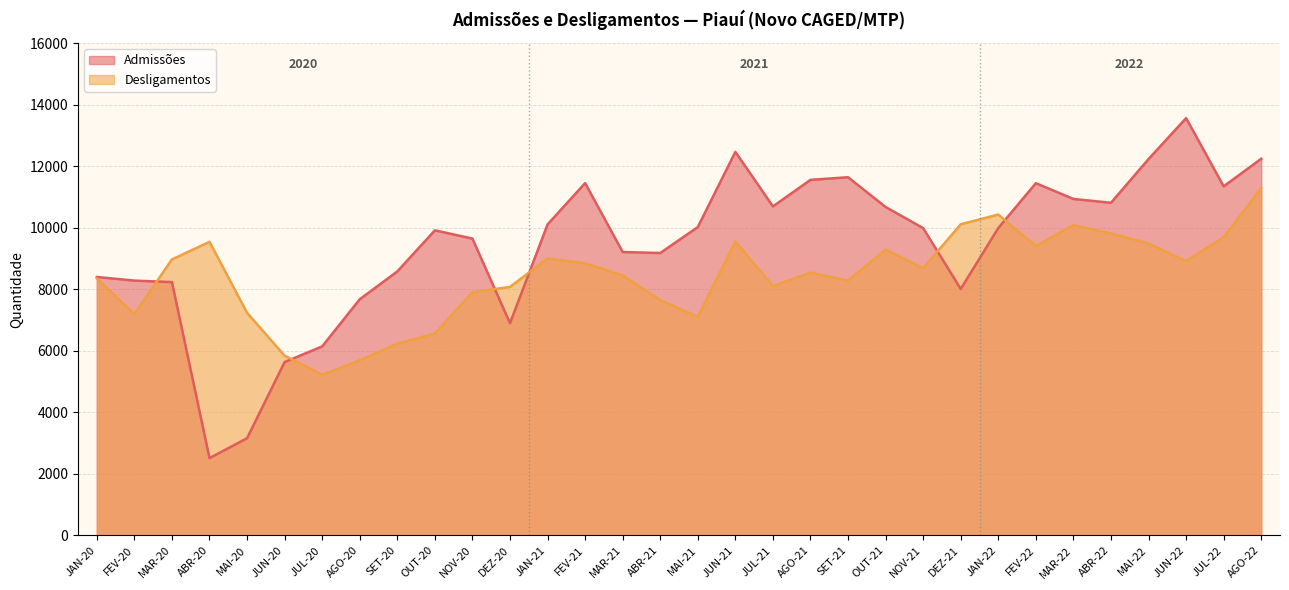

At which category does Admissões reach its first local valley?

ABR-20